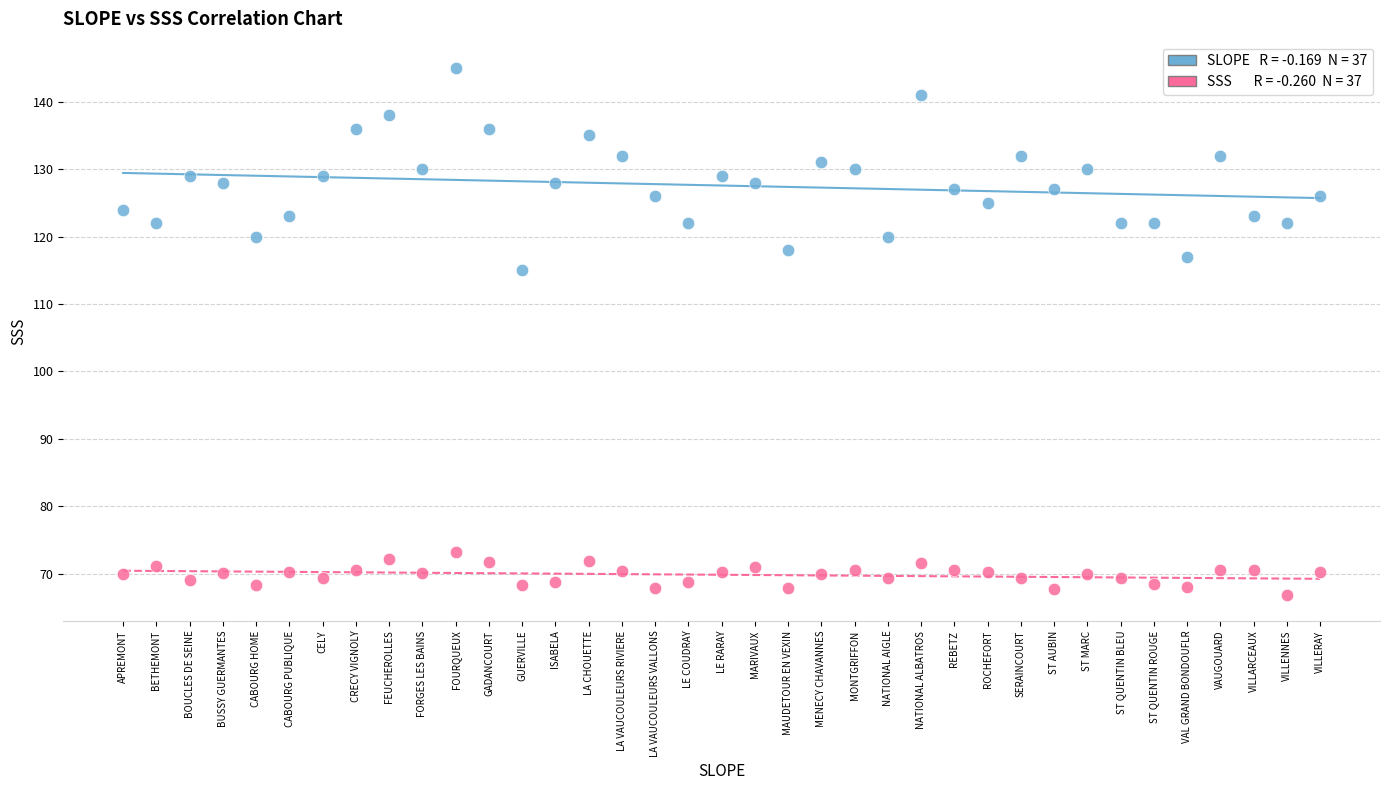

Across all data points, what is the range of Y values (max minus min)?

78.1